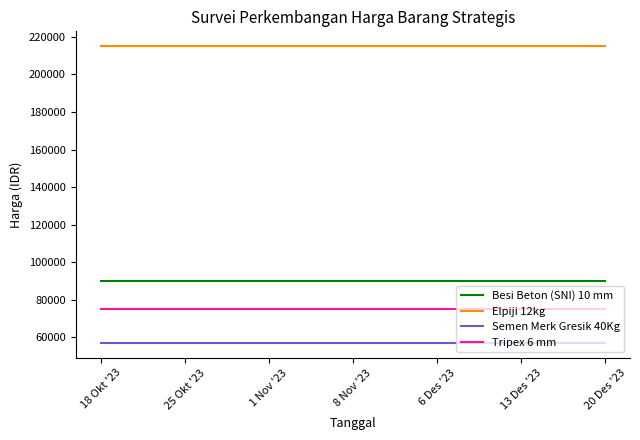

What are all the series names shown in the legend?

Besi Beton (SNI) 10 mm, Elpiji 12kg, Semen Merk Gresik 40Kg, Tripex 6 mm